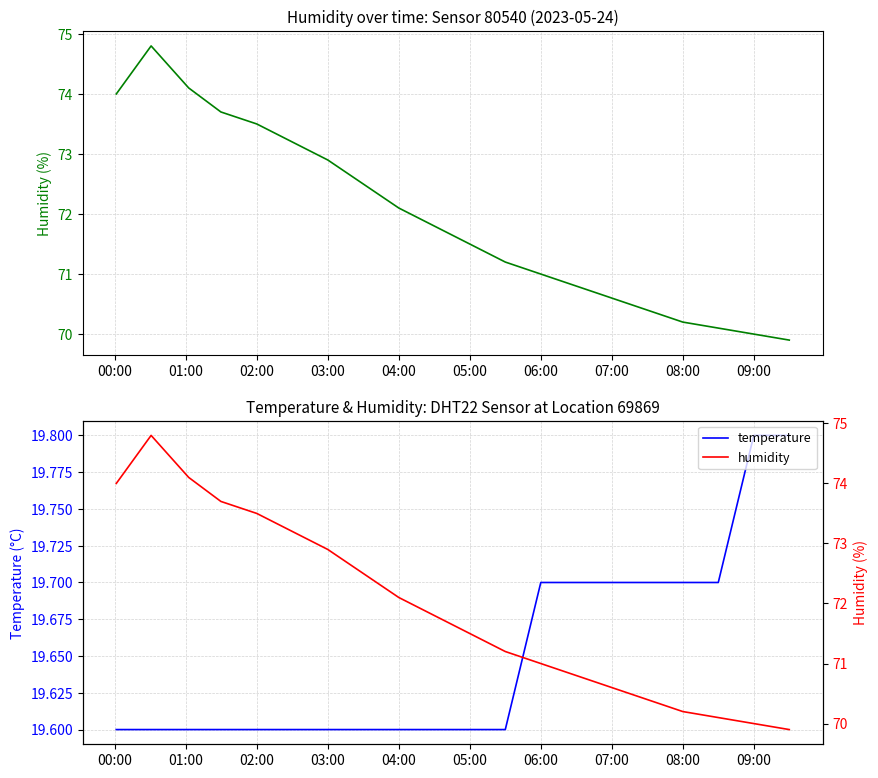

What is the approximate value of temperature at 07:00?

19.7